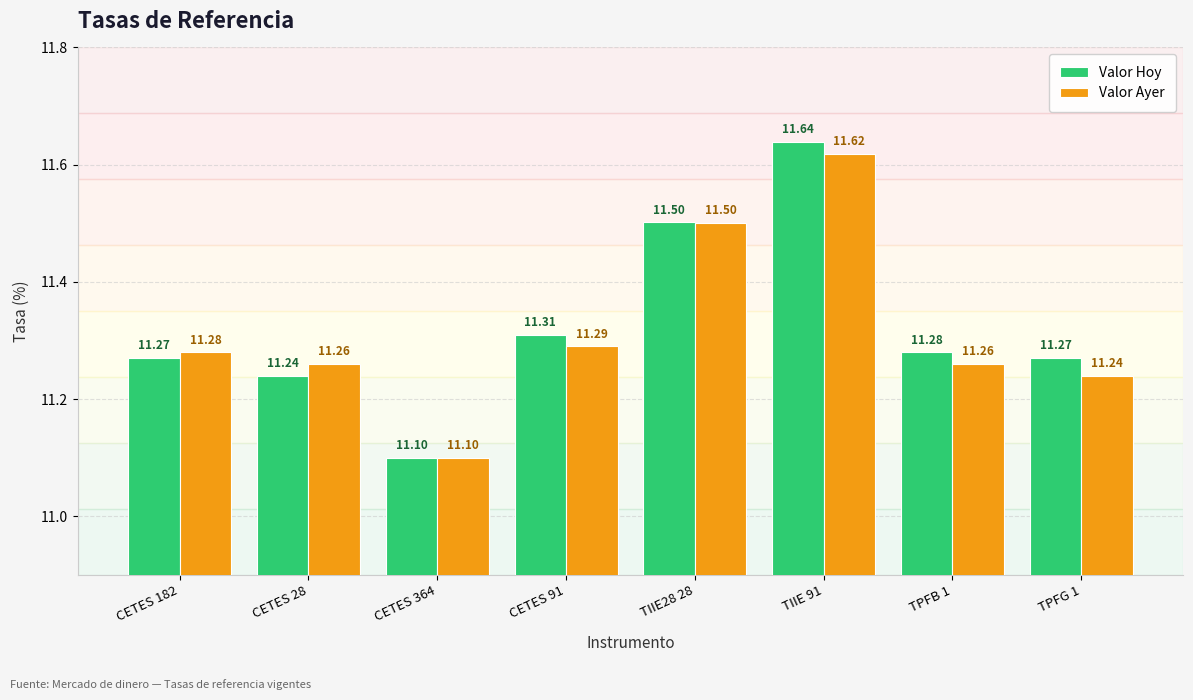

Count the number of data series in this chart.

2